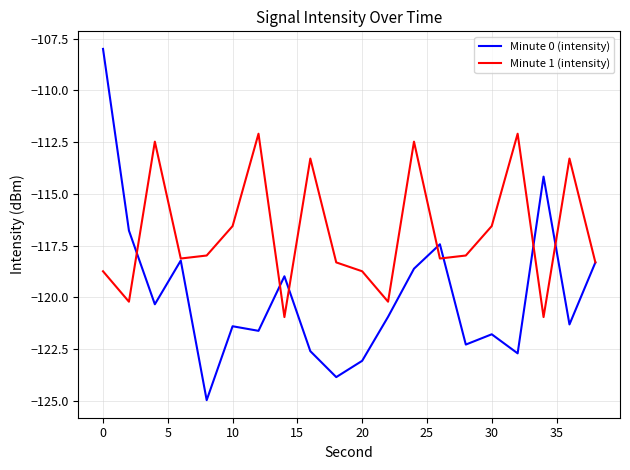

What is the sum of all Minute 1 (intensity) values?

-2337.4